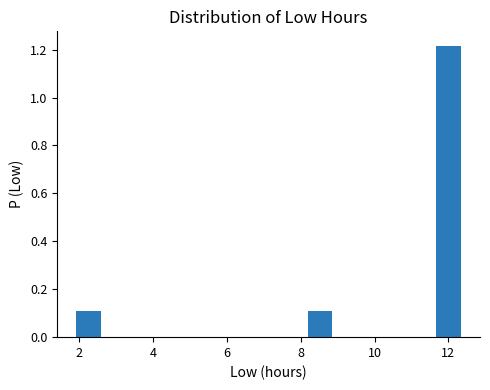

Around what value on the x-axis is the tallest bar? Give the approximate position of its centre, as read against the axis.

12.0